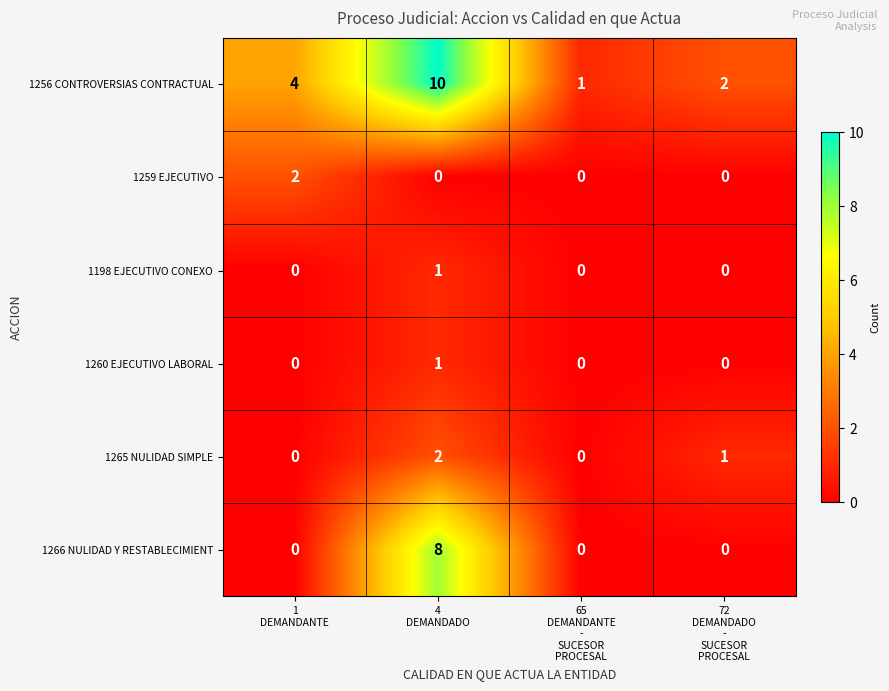

How many 1198 EJECUTIVO CONEXO values are between 0 and 1?

4